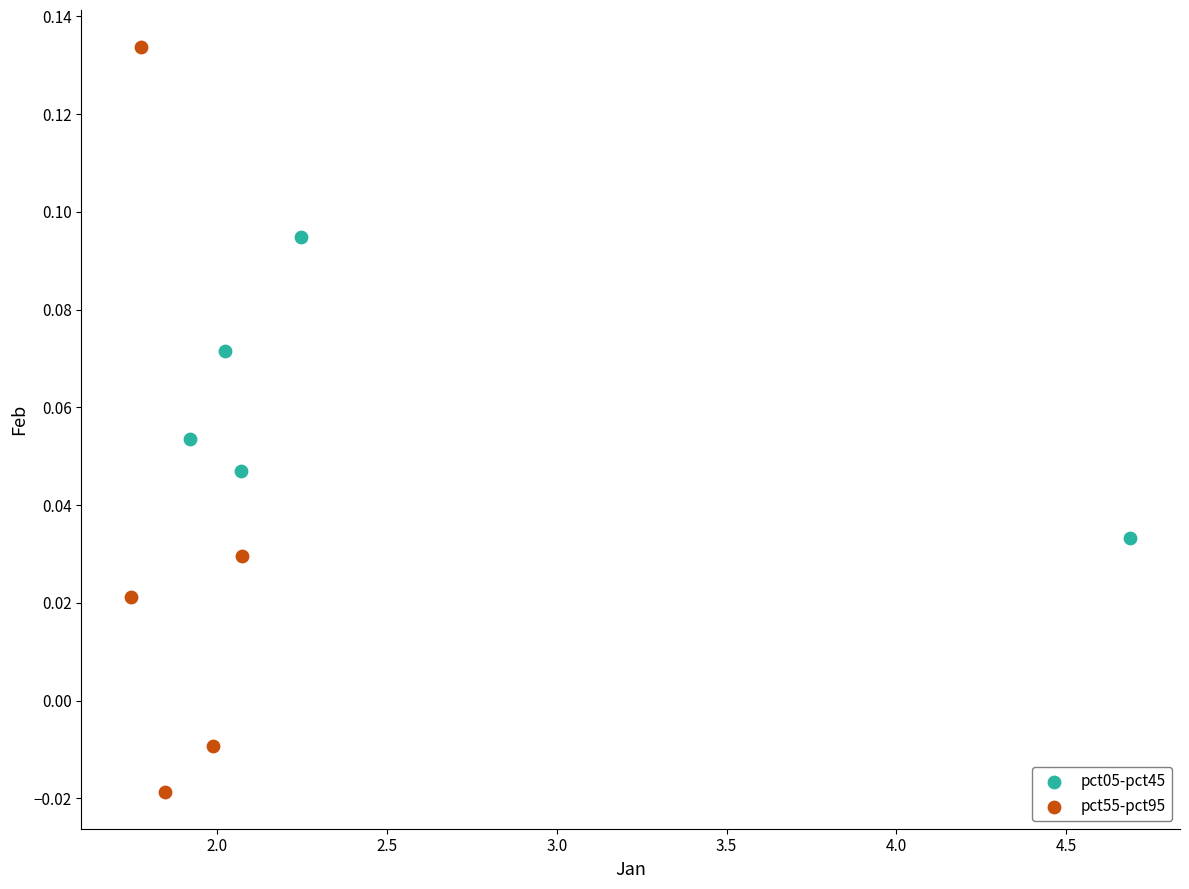

Which series contains the highest Y value?

pct55-pct95